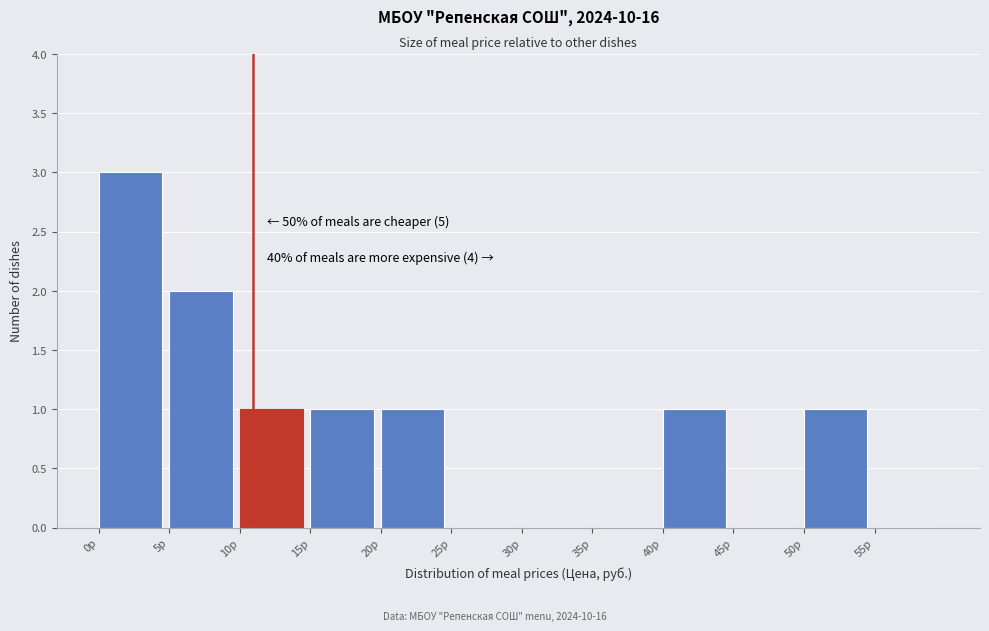

Over which range of the x-axis is the bar tallest?

0 to 5